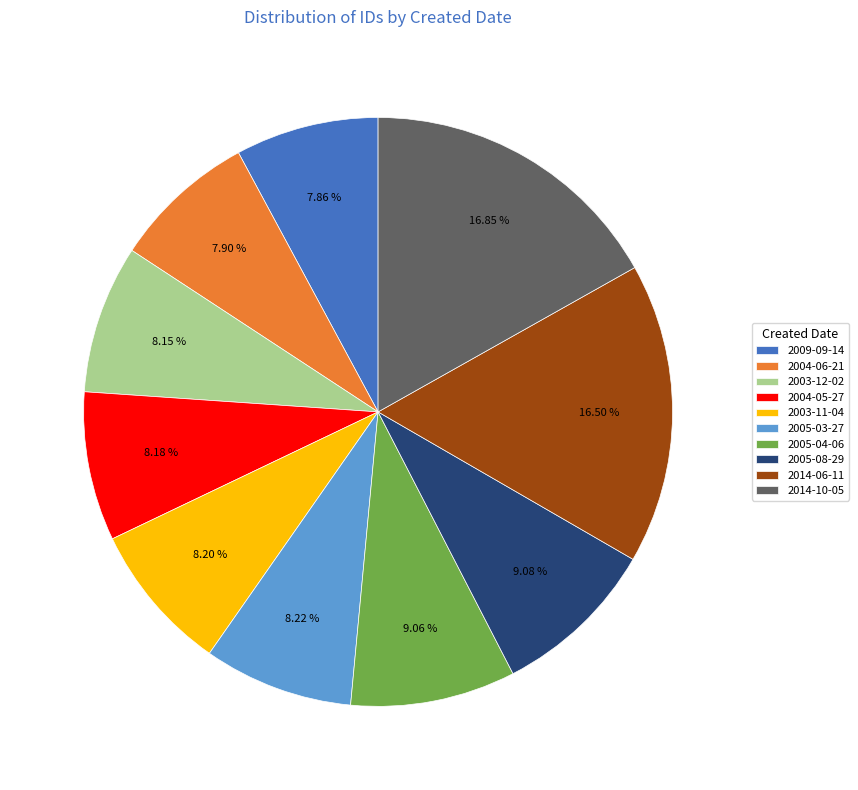

Approximately how many times larger is the value at 2005-04-06 compared to 2003-12-02?

1.1